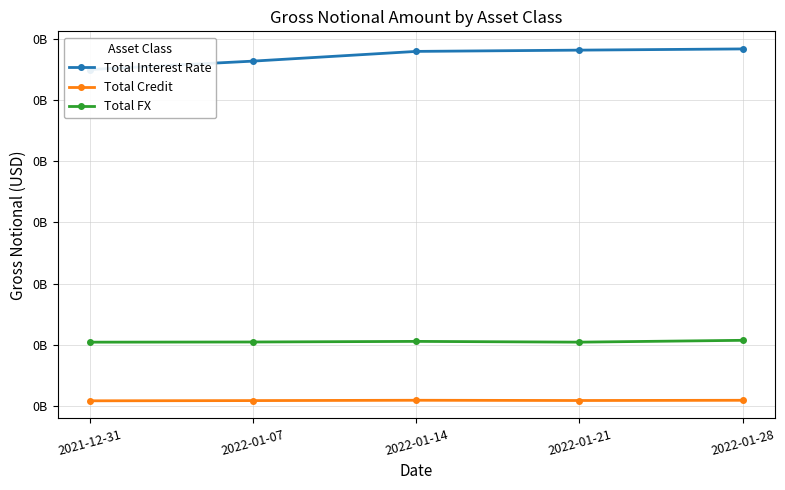

Reading left to right, transcribe all the data shown in this chart.

Total Interest Rate: 274728087	281579484	289506240	290539830	291521530
Total Credit: 4405901	4589394	4854269	4656653	4835036
Total FX: 52256271	52398134	52892724	52271417	53765929